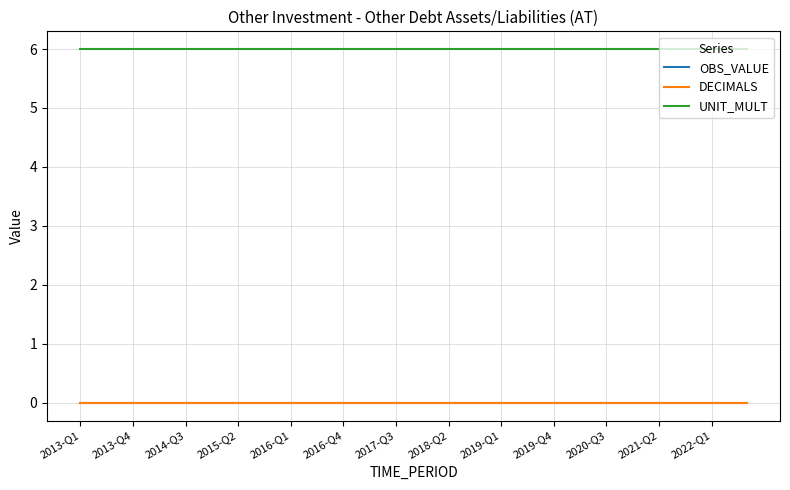

Does the chart have visible grid lines?

Yes